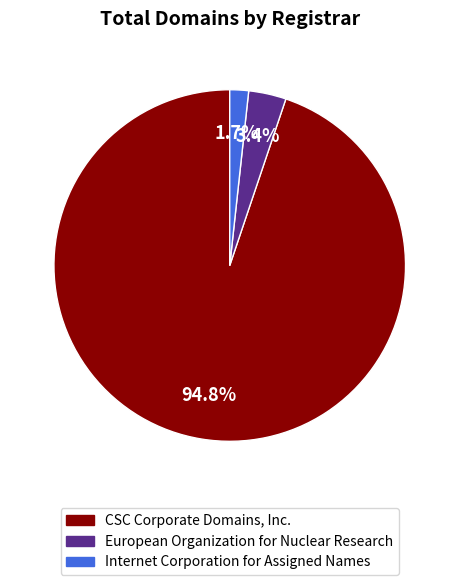

Which category has the biggest portion of the pie?

CSC Corporate Domains, Inc.